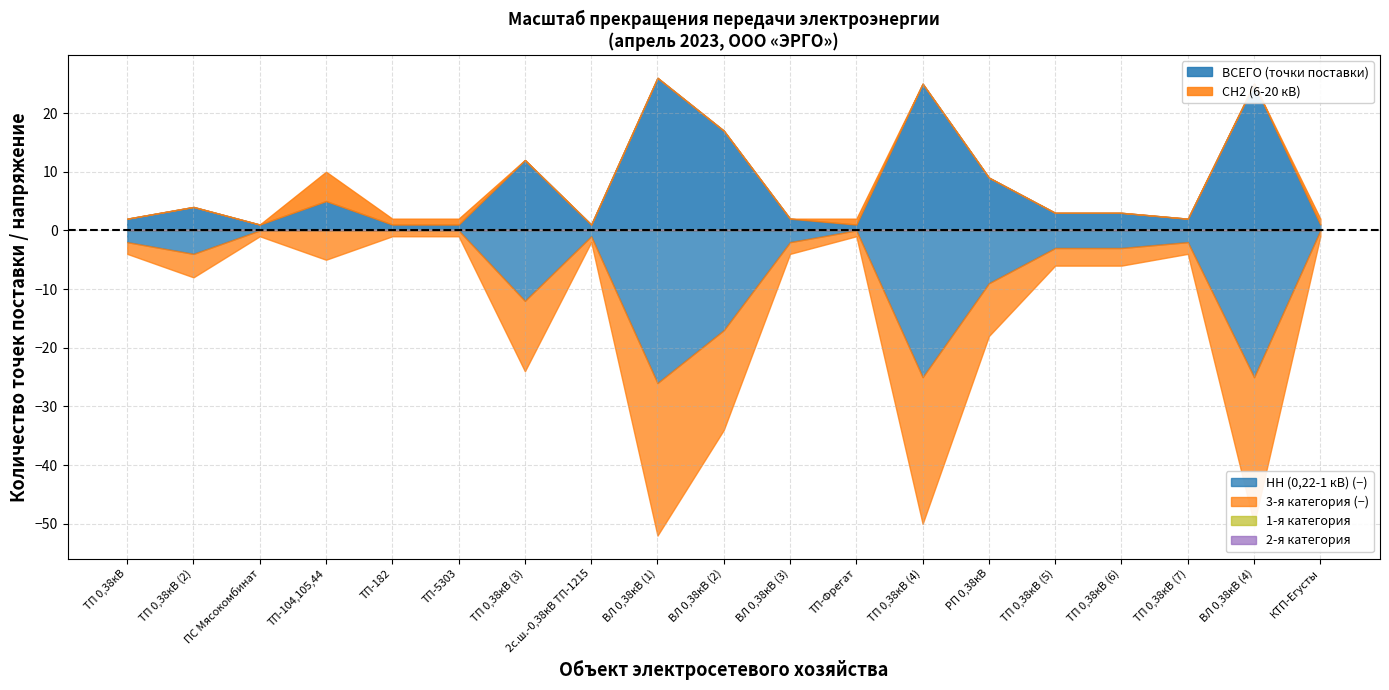

Reading right to left, what are all the values shown in this chart?

СН2 (6-20 кВ): КТП-Егусты=1	ВЛ 0,38кВ (4)=0	ТП 0,38кВ (7)=0	ТП 0,38кВ (6)=0	ТП 0,38кВ (5)=0	РП 0,38кВ=0	ТП 0,38кВ (4)=0	ТП-Фрегат=1	ВЛ 0,38кВ (3)=0	ВЛ 0,38кВ (2)=0	ВЛ 0,38кВ (1)=0	2с.ш.-0,38кВ ТП-1215=0	ТП 0,38кВ (3)=0	ТП-5303=1	ТП-182=1	ТП-104,105,44=5	ПС Мясокомбинат=0	ТП 0,38кВ (2)=0	ТП 0,38кВ=0
ВСЕГО (точки поставки): КТП-Егусты=1	ВЛ 0,38кВ (4)=25	ТП 0,38кВ (7)=2	ТП 0,38кВ (6)=3	ТП 0,38кВ (5)=3	РП 0,38кВ=9	ТП 0,38кВ (4)=25	ТП-Фрегат=1	ВЛ 0,38кВ (3)=2	ВЛ 0,38кВ (2)=17	ВЛ 0,38кВ (1)=26	2с.ш.-0,38кВ ТП-1215=1	ТП 0,38кВ (3)=12	ТП-5303=1	ТП-182=1	ТП-104,105,44=5	ПС Мясокомбинат=1	ТП 0,38кВ (2)=4	ТП 0,38кВ=2
3-я категория: КТП-Егусты=1	ВЛ 0,38кВ (4)=25	ТП 0,38кВ (7)=2	ТП 0,38кВ (6)=3	ТП 0,38кВ (5)=3	РП 0,38кВ=9	ТП 0,38кВ (4)=25	ТП-Фрегат=1	ВЛ 0,38кВ (3)=2	ВЛ 0,38кВ (2)=17	ВЛ 0,38кВ (1)=26	2с.ш.-0,38кВ ТП-1215=1	ТП 0,38кВ (3)=12	ТП-5303=1	ТП-182=1	ТП-104,105,44=5	ПС Мясокомбинат=1	ТП 0,38кВ (2)=4	ТП 0,38кВ=2
НН (0,22-1 кВ): КТП-Егусты=0	ВЛ 0,38кВ (4)=25	ТП 0,38кВ (7)=2	ТП 0,38кВ (6)=3	ТП 0,38кВ (5)=3	РП 0,38кВ=9	ТП 0,38кВ (4)=25	ТП-Фрегат=0	ВЛ 0,38кВ (3)=2	ВЛ 0,38кВ (2)=17	ВЛ 0,38кВ (1)=26	2с.ш.-0,38кВ ТП-1215=1	ТП 0,38кВ (3)=12	ТП-5303=0	ТП-182=0	ТП-104,105,44=0	ПС Мясокомбинат=0	ТП 0,38кВ (2)=4	ТП 0,38кВ=2
1-я категория: КТП-Егусты=0	ВЛ 0,38кВ (4)=0	ТП 0,38кВ (7)=0	ТП 0,38кВ (6)=0	ТП 0,38кВ (5)=0	РП 0,38кВ=0	ТП 0,38кВ (4)=0	ТП-Фрегат=0	ВЛ 0,38кВ (3)=0	ВЛ 0,38кВ (2)=0	ВЛ 0,38кВ (1)=0	2с.ш.-0,38кВ ТП-1215=0	ТП 0,38кВ (3)=0	ТП-5303=0	ТП-182=0	ТП-104,105,44=0	ПС Мясокомбинат=0	ТП 0,38кВ (2)=0	ТП 0,38кВ=0
2-я категория: КТП-Егусты=0	ВЛ 0,38кВ (4)=0	ТП 0,38кВ (7)=0	ТП 0,38кВ (6)=0	ТП 0,38кВ (5)=0	РП 0,38кВ=0	ТП 0,38кВ (4)=0	ТП-Фрегат=0	ВЛ 0,38кВ (3)=0	ВЛ 0,38кВ (2)=0	ВЛ 0,38кВ (1)=0	2с.ш.-0,38кВ ТП-1215=0	ТП 0,38кВ (3)=0	ТП-5303=0	ТП-182=0	ТП-104,105,44=0	ПС Мясокомбинат=0	ТП 0,38кВ (2)=0	ТП 0,38кВ=0